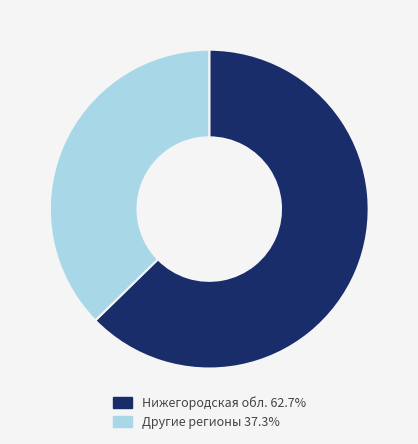

Does any single category account for the majority?

Yes